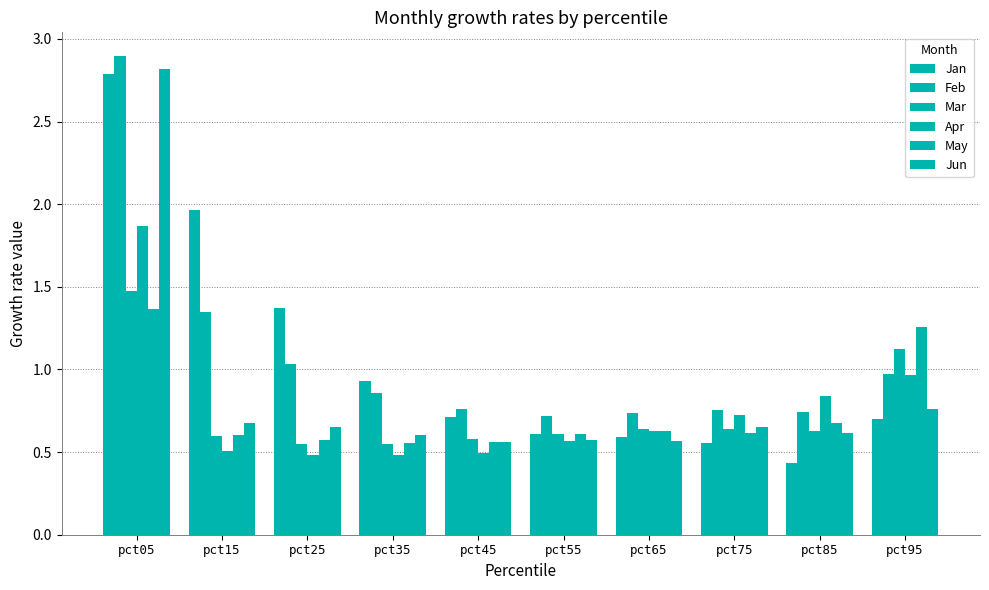

What is the difference between the highest and lowest values at pct85?

0.4